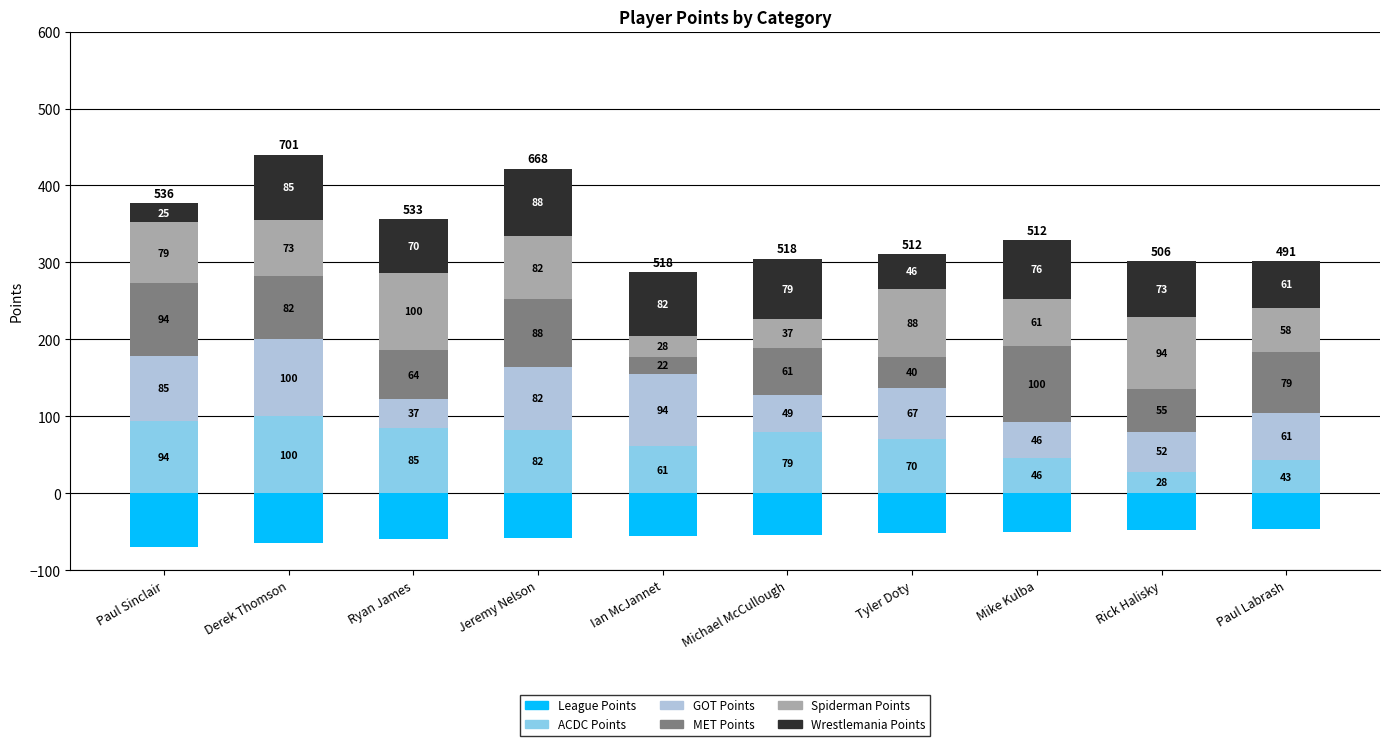

What is the spread (max minus min) of values at Paul Labrash?

125